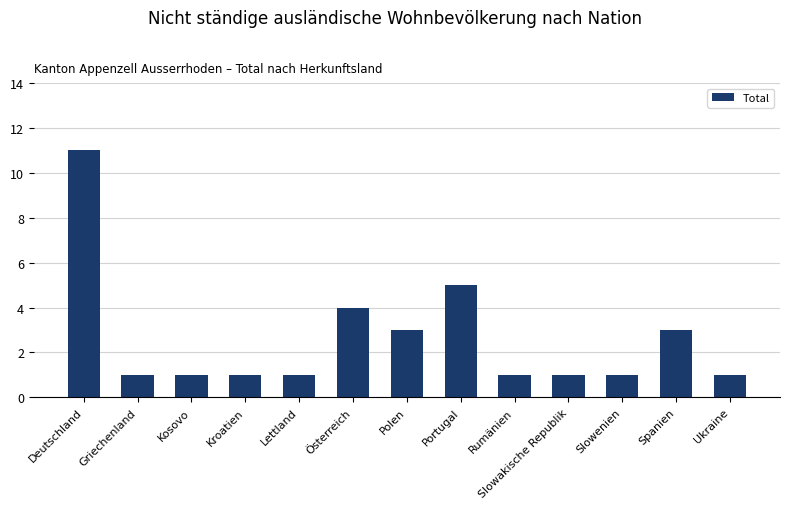

What is the greatest value displayed?

11